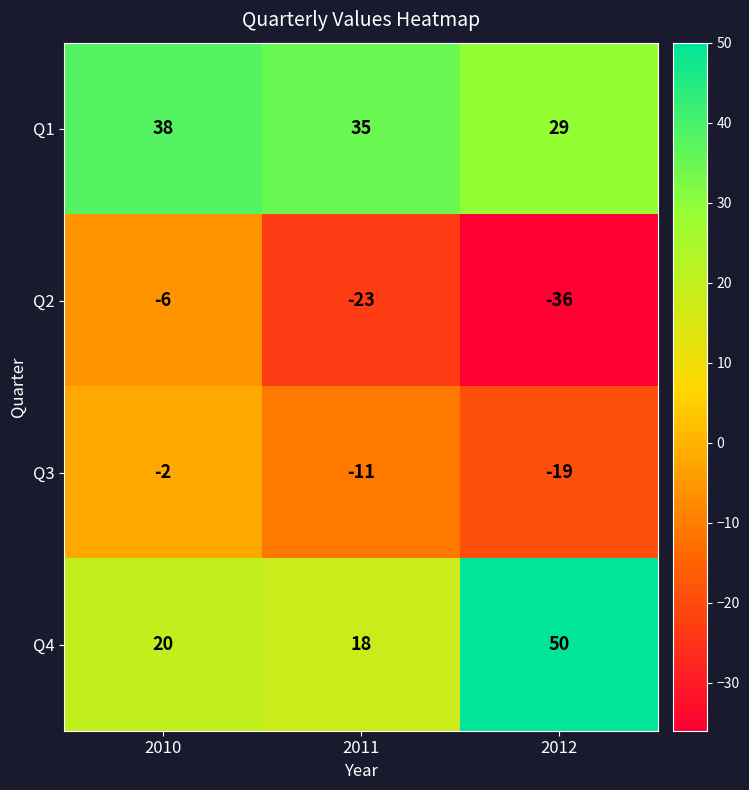

Which series has the widest spread of values?

Q4